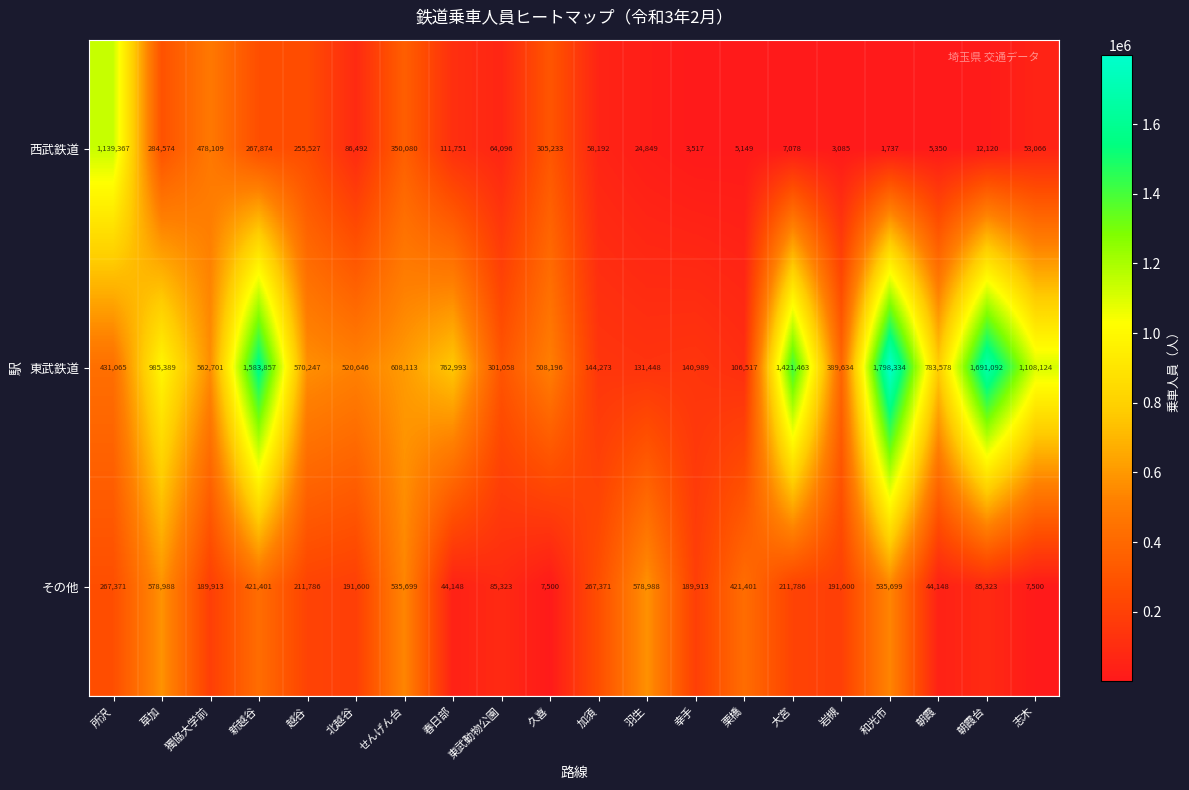

List the series in order of their peak value, highest first.

東武鉄道, 西武鉄道, その他